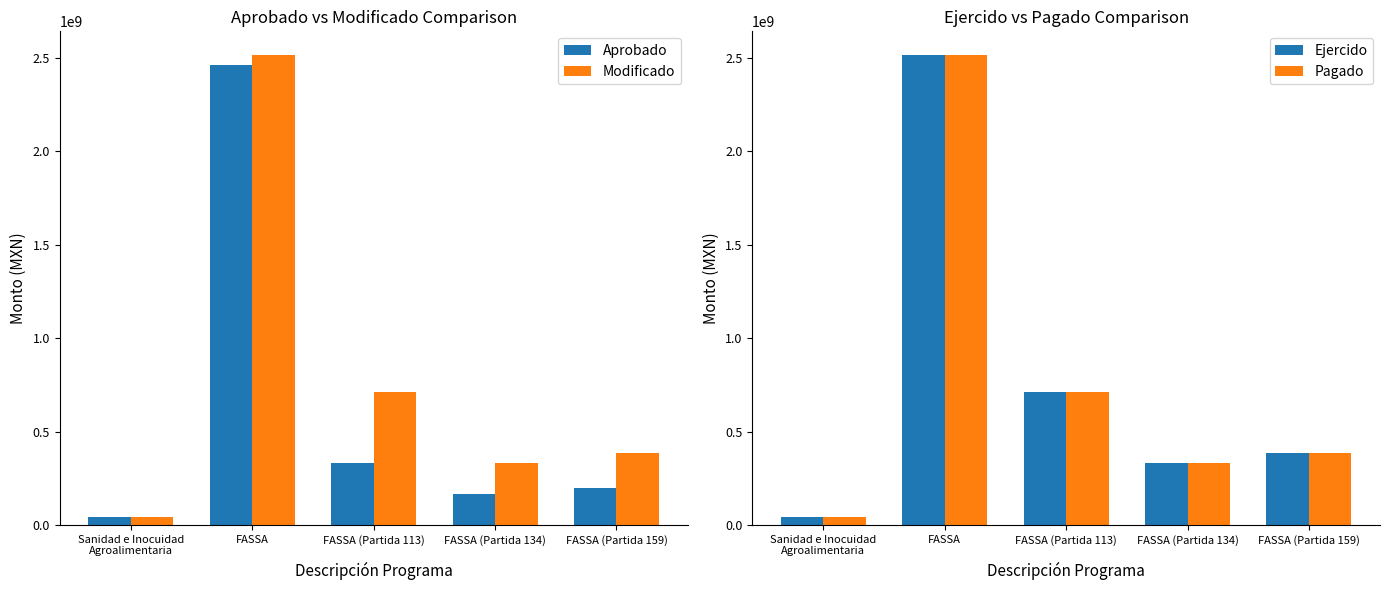

Where is Pagado nearest to the value 1278571919?

FASSA (Partida 113)